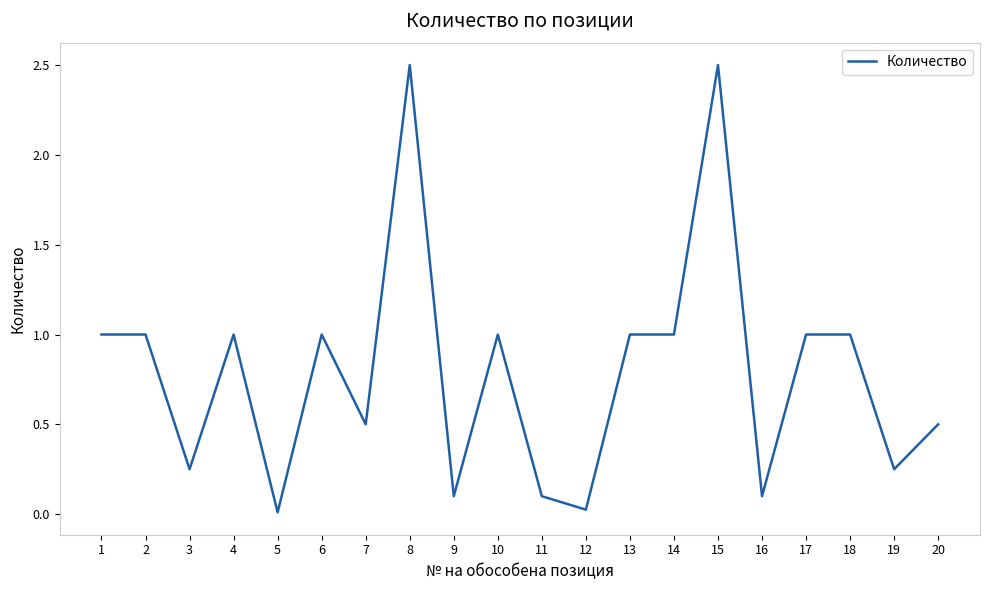

What is the greatest value displayed?

2.5